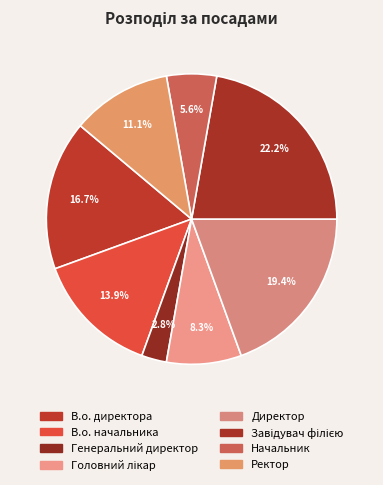

Rank the categories by value from lowest to highest.

Генеральний директор, Начальник, Головний лікар, Ректор, В.о. начальника, В.о. директора, Директор, Завідувач філією